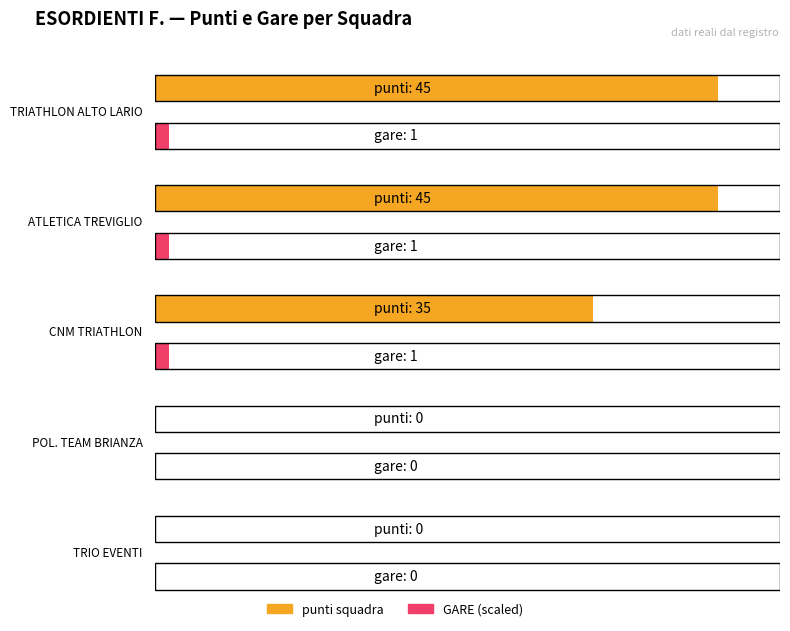

How many categories are shown in the chart?

5